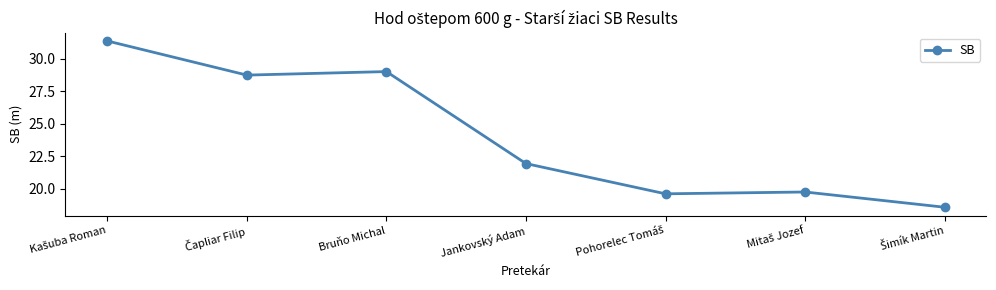

What is the minimum value shown in the chart?

18.6